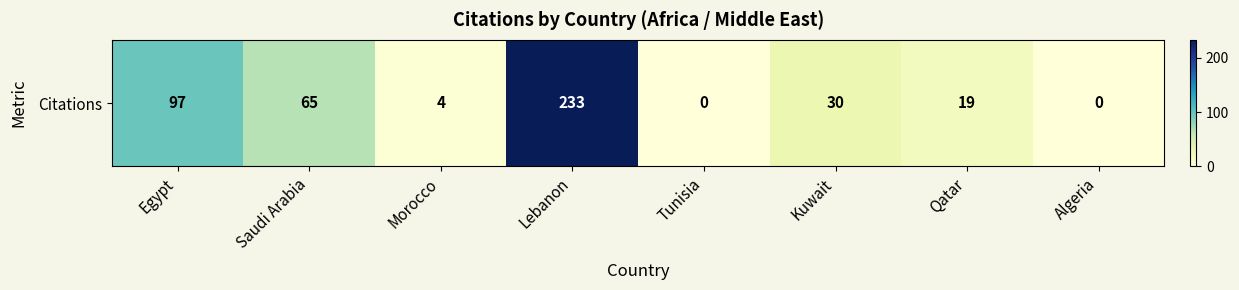

List the labels in order of value, largest first.

Lebanon, Egypt, Saudi Arabia, Kuwait, Qatar, Morocco, Tunisia, Algeria